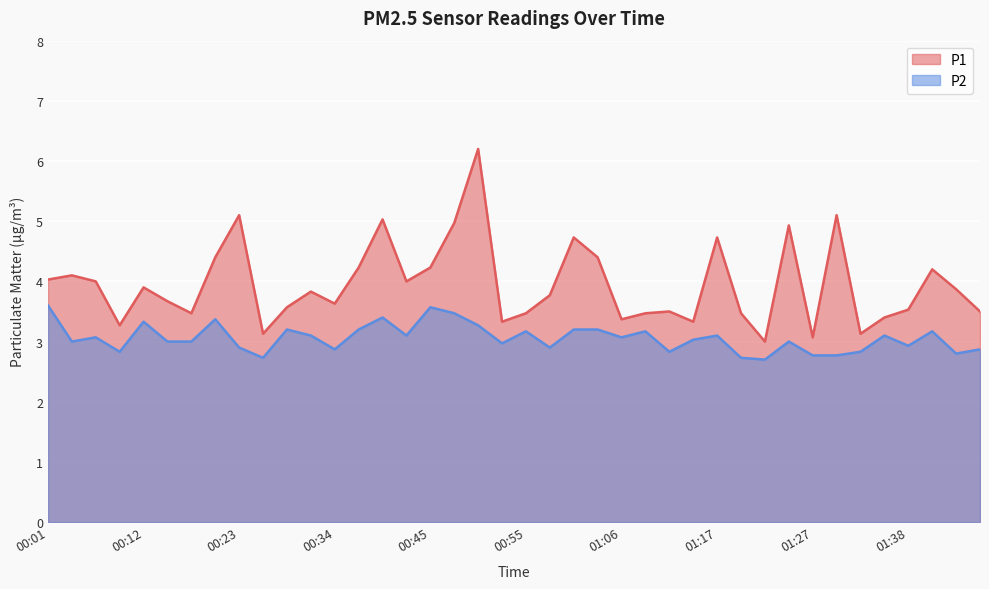

What is the average value of the P1 series?

4.0